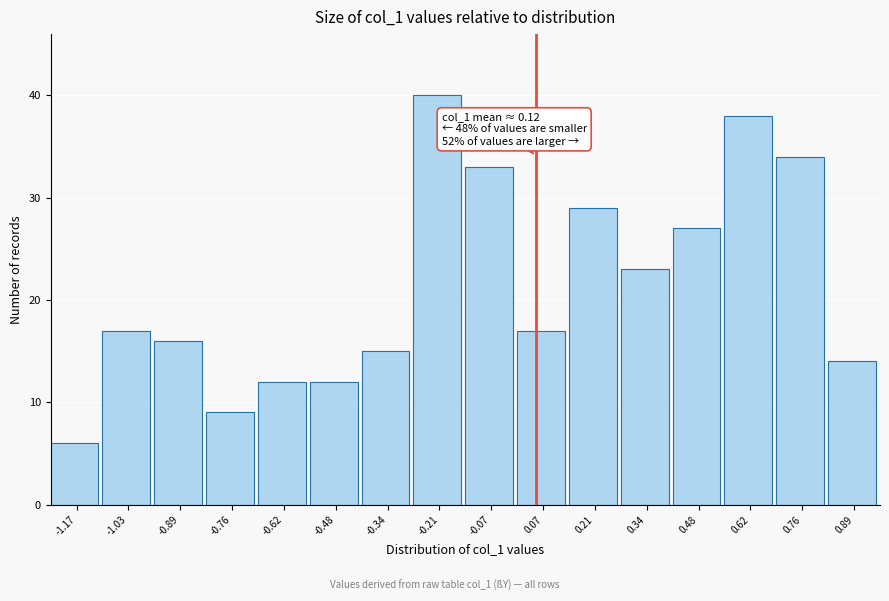

Reading right to left, list all the values displayed in this chart.

14	34	38	27	23	29	17	33	40	15	12	12	9	16	17	6